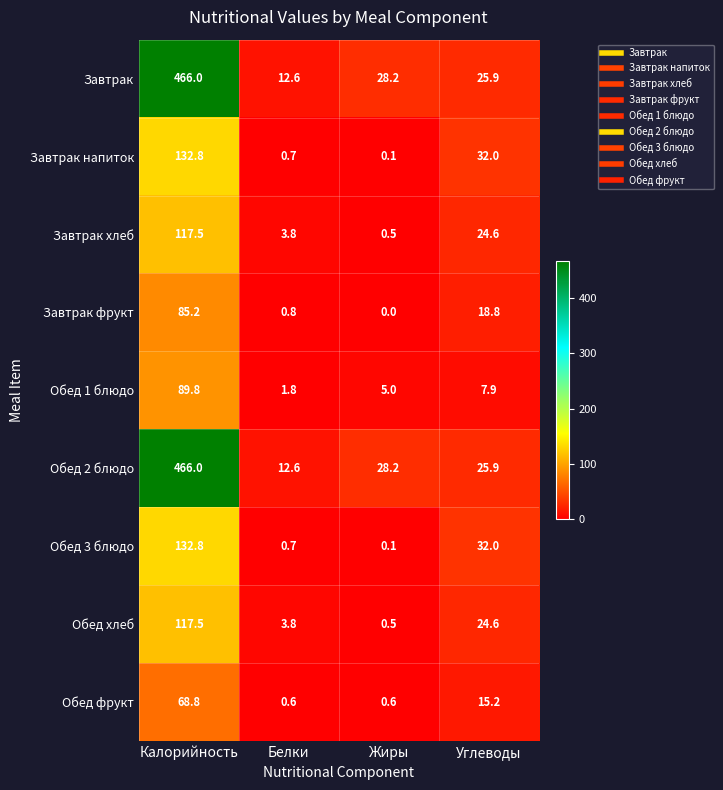

At how many categories does at least one series exceed 97?

1